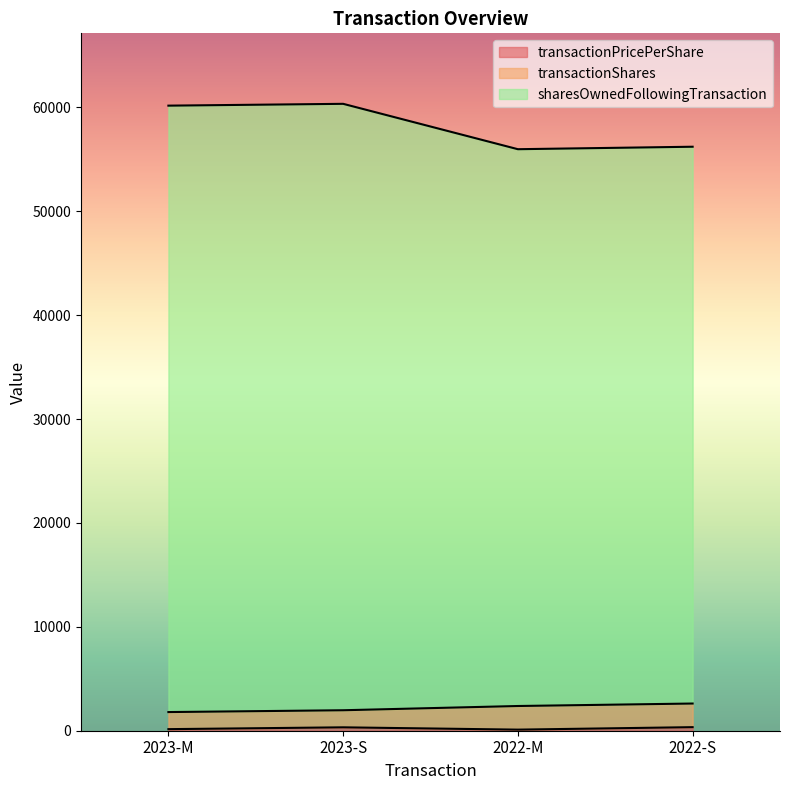

Does the chart display data point markers on the line(s)?

No